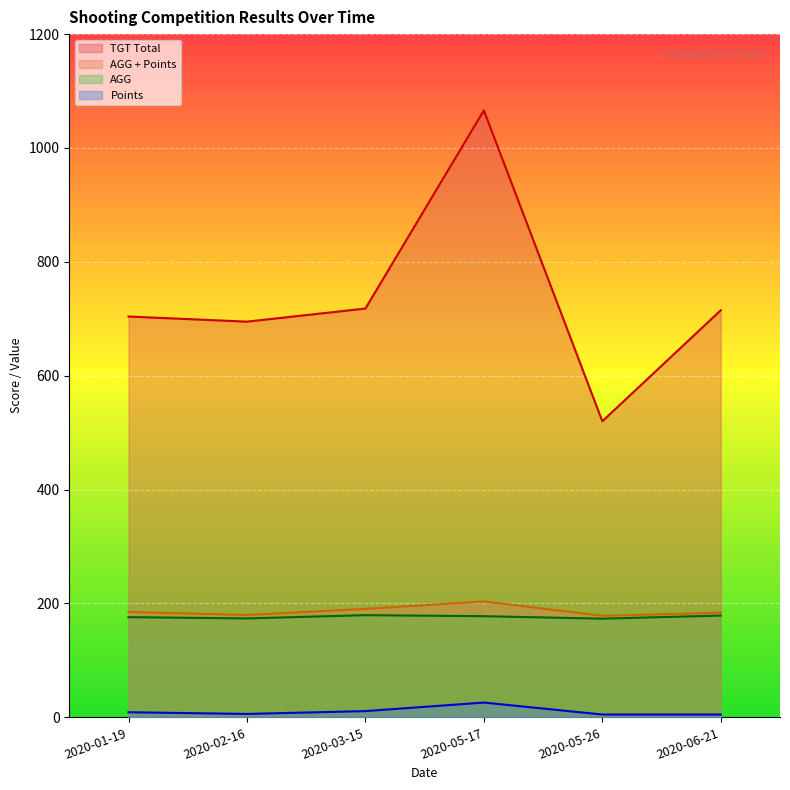

In AGG + Points, how many points are lower than both neighbors (excluding endpoints)?

2